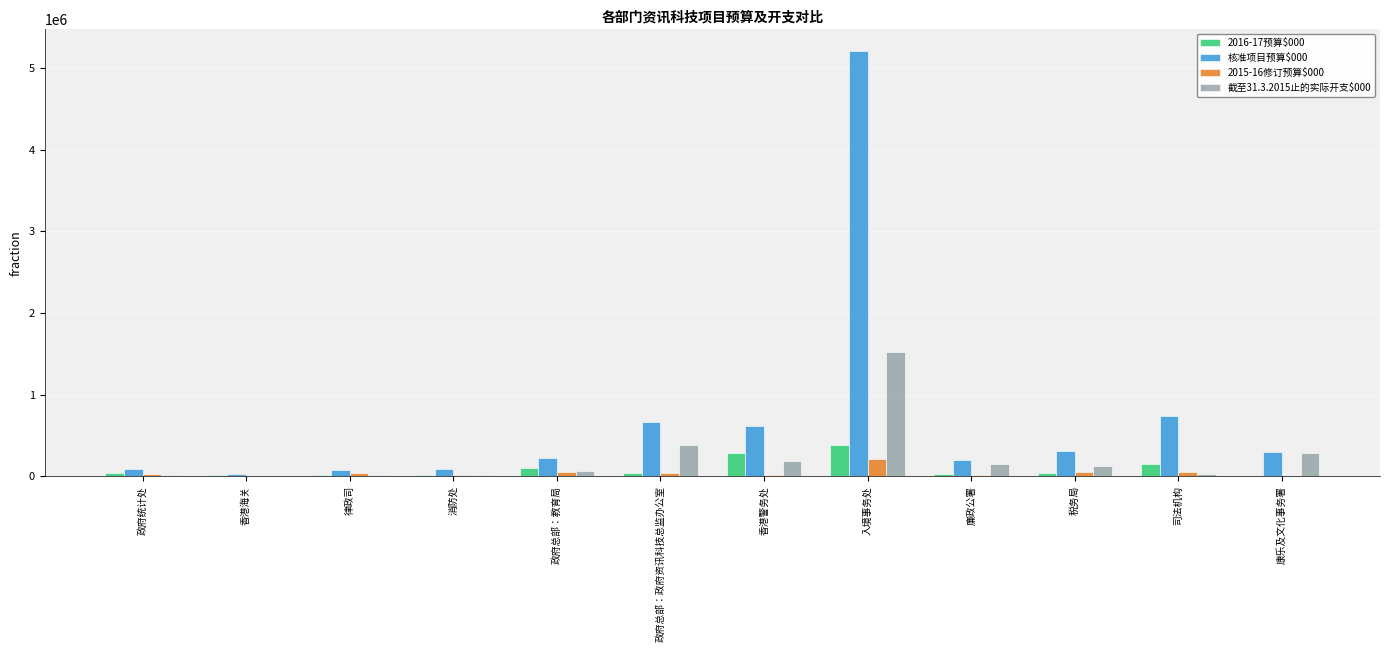

Is it true that 截至31.3.2015止的实际开支$000 equals 283824 at 康乐及文化事务署?

True